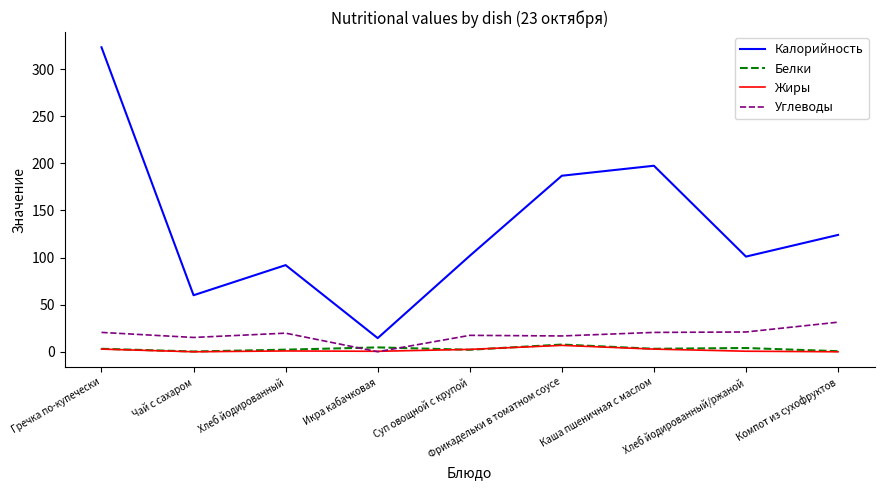

What is the difference between the highest and lowest values at Суп овощной с крупой?

99.7